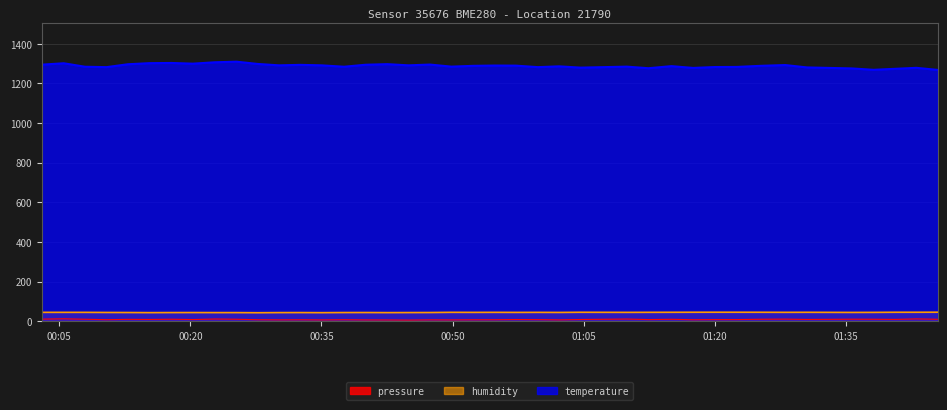

What is the maximum value for temperature?

1309.5